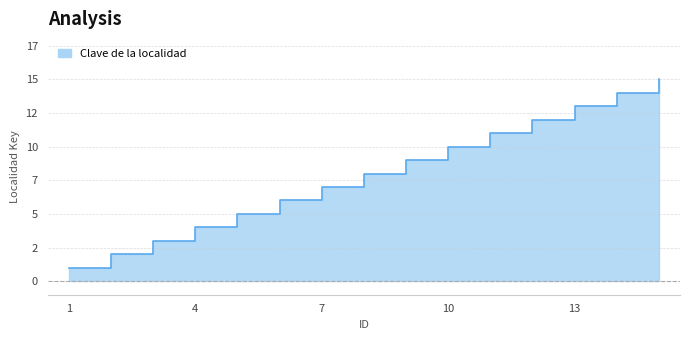

Reading right to left, what are all the values shown in this chart?

15=15	14=14	13=13	12=12	11=11	10=10	9=9	8=8	7=7	6=6	5=5	4=4	3=3	2=2	1=1